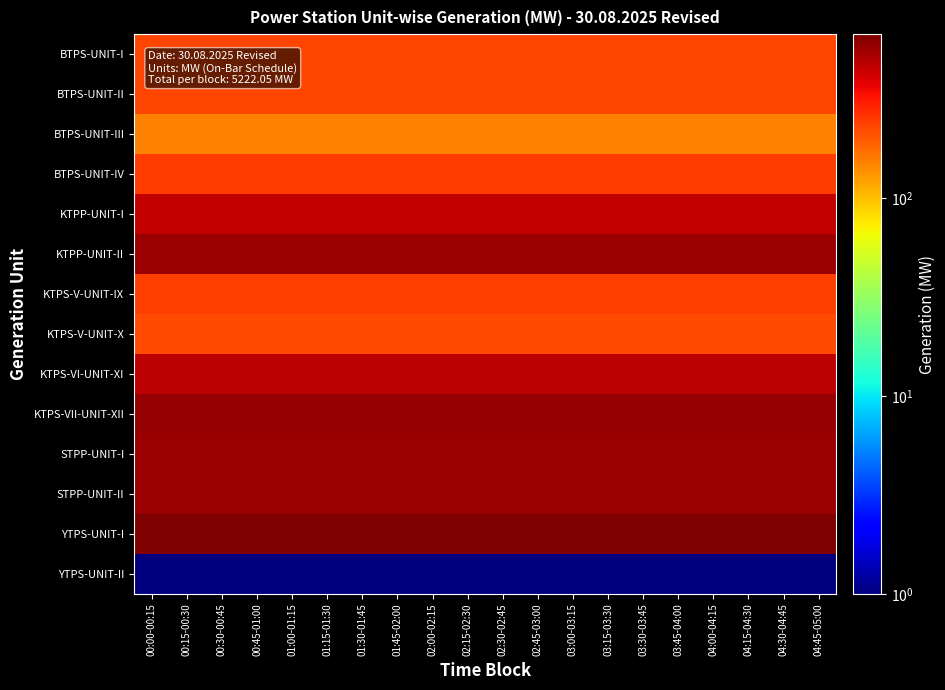

What is the maximum value shown in the chart?

675.0